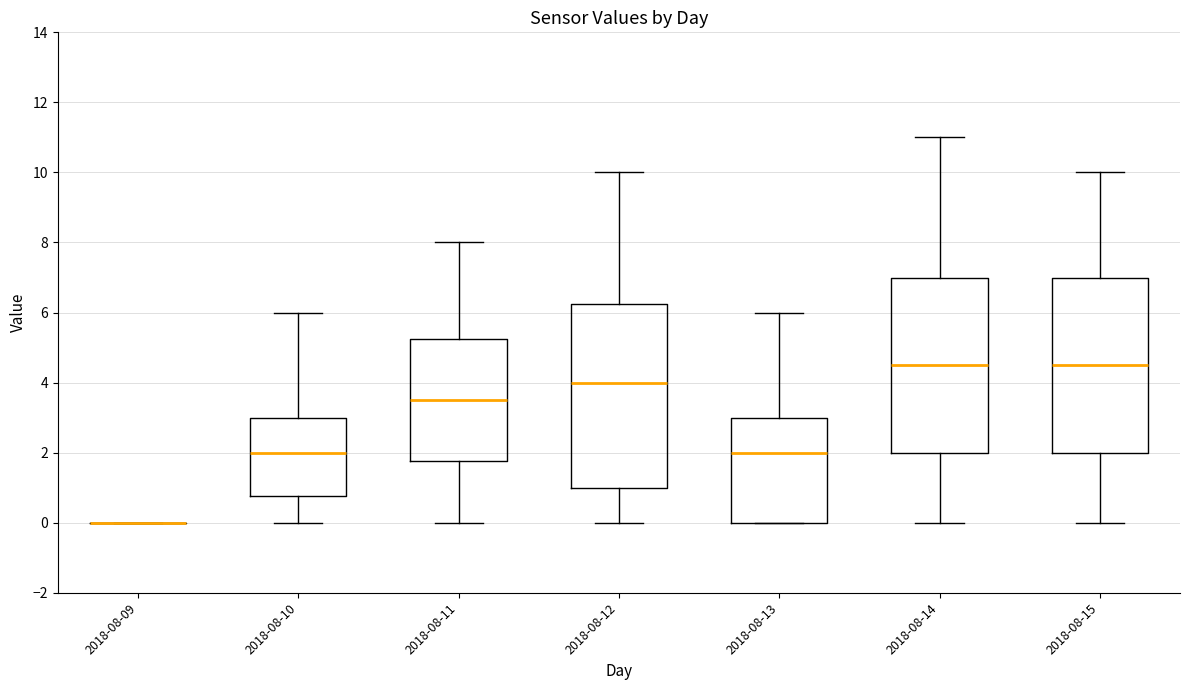

Reading left to right, transcribe this box plot: for each box, give where its median line is, the range the box spans, and where its two whiskers end, as read against the y-axis. The values are not printed on the chart, so give them approximately, as read against the axis.

2018-08-09: box collapsed to a line at 0.0, whiskers 0.0 to 0.0
2018-08-10: median 2.0, box 0.8 to 3.0, whiskers 0.0 to 6.0
2018-08-11: median 3.6, box 1.8 to 5.2, whiskers 0.0 to 8.0
2018-08-12: median 4.0, box 1.0 to 6.2, whiskers 0.0 to 10.0
2018-08-13: median 2.0, box 0.0 to 3.0, whiskers 0.0 to 6.0
2018-08-14: median 4.6, box 2.0 to 7.0, whiskers 0.0 to 11.0
2018-08-15: median 4.6, box 2.0 to 7.0, whiskers 0.0 to 10.0